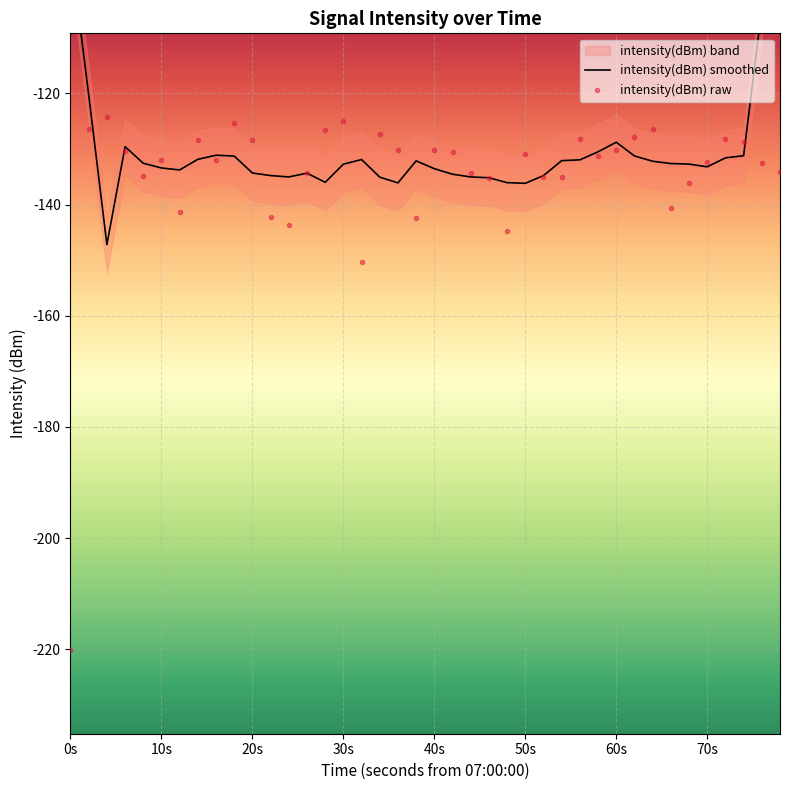

What is the minimum value for intensity(dBm) raw?

-220.2